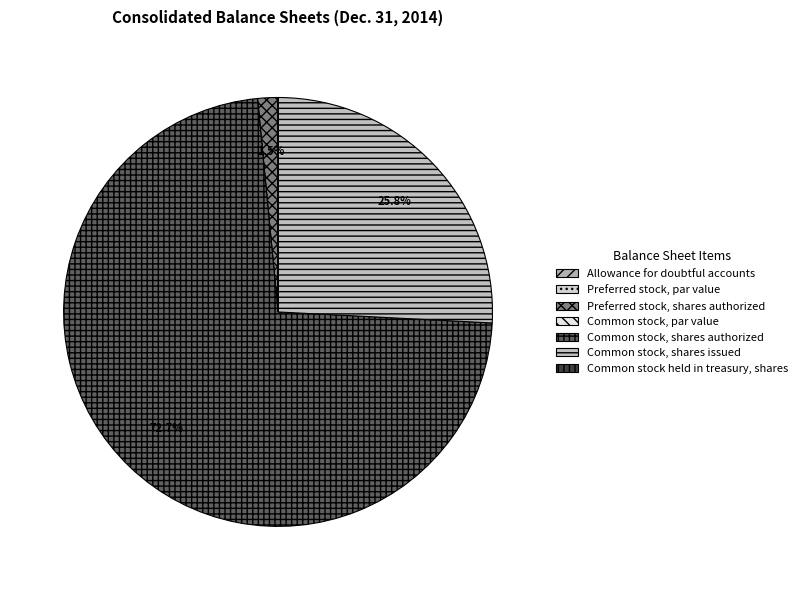

Is the sum of Preferred stock, shares authorized and Allowance for doubtful accounts greater than half?

No